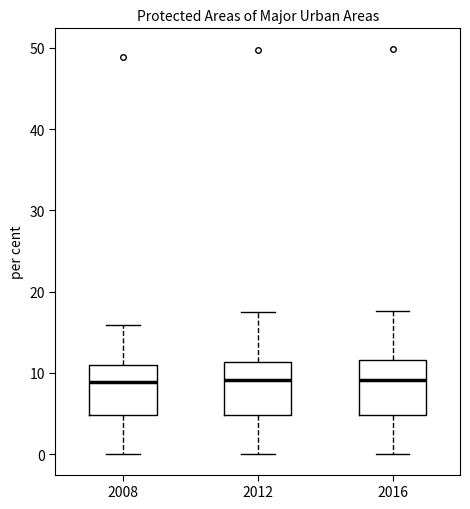

Reading left to right, transcribe this box plot: for each box, give where its median line is, the range the box spans, and where its two whiskers end, as read against the y-axis. The values are not printed on the chart, so give them approximately, as read against the axis.

2008: median 9, box 5 to 11, whiskers 0 to 16
2012: median 9, box 5 to 11, whiskers 0 to 17
2016: median 9, box 5 to 12, whiskers 0 to 18